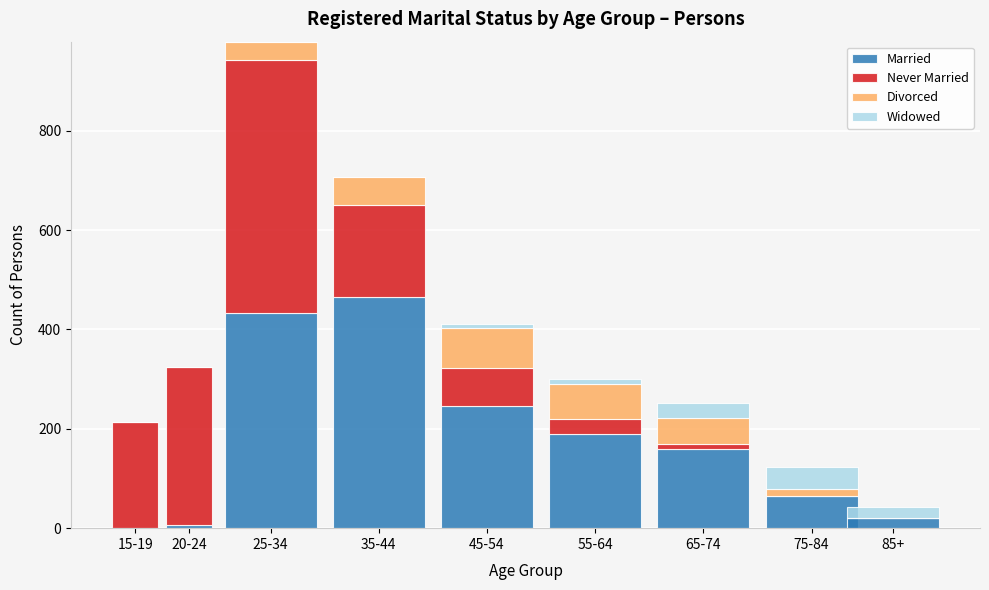

Where is Married nearest to the value 232?

45-54